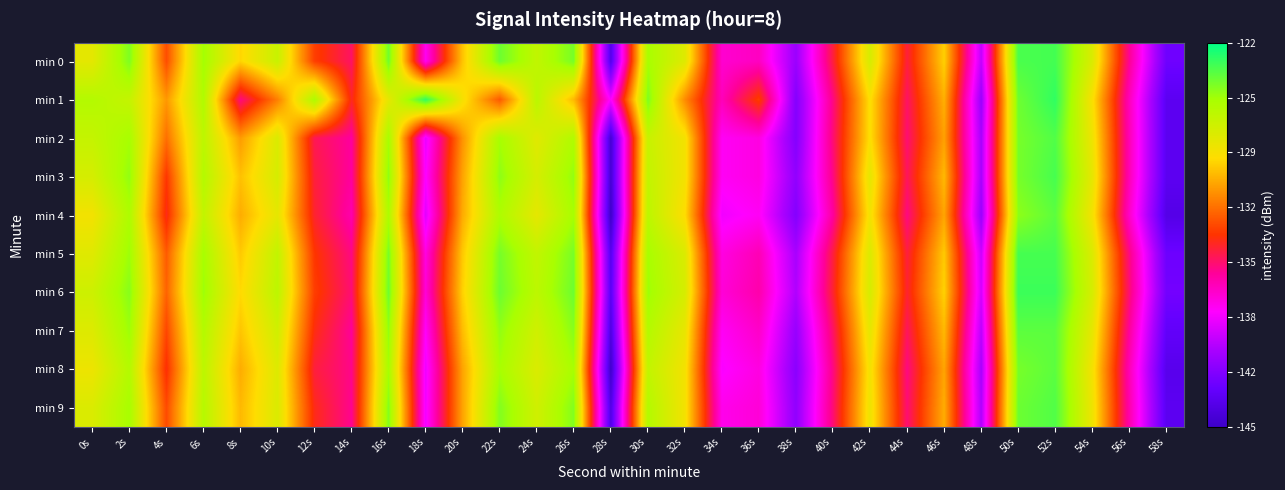

Reading left to right, extract all data points from this chart.

min 0: 0s=-127.8	2s=-124.6	4s=-132.8	6s=-125.3	8s=-129.1	10s=-126.7	12s=-133.2	14s=-135.0	16s=-124.3	18s=-137.8	20s=-129.6	22s=-124.2	24s=-126.4	26s=-124.4	28s=-143.6	30s=-125.5	32s=-127.6	34s=-137.0	36s=-136.7	38s=-140.9	40s=-134.4	42s=-127.2	44s=-134.4	46s=-129.2	48s=-139.7	50s=-123.5	52s=-123.4	54s=-127.4	56s=-135.7	58s=-142.4
min 1: 0s=-125.9	2s=-126.5	4s=-130.8	6s=-125.7	8s=-135.4	10s=-131.4	12s=-125.7	14s=-134.0	16s=-127.9	18s=-123.0	20s=-128.5	22s=-132.5	24s=-126.1	26s=-129.9	28s=-138.2	30s=-124.6	32s=-131.1	34s=-136.5	36s=-133.2	38s=-141.7	40s=-135.4	42s=-128.8	44s=-135.0	46s=-130.1	48s=-140.9	50s=-124.2	52s=-123.0	54s=-128.7	56s=-136.5	58s=-143.2
min 2: 0s=-126.5	2s=-125.4	4s=-131.9	6s=-126.2	8s=-130.7	10s=-127.4	12s=-134.8	14s=-135.9	16s=-125.4	18s=-138.7	20s=-130.9	22s=-125.4	24s=-127.7	26s=-125.8	28s=-144.4	30s=-126.7	32s=-128.4	34s=-137.9	36s=-137.4	38s=-141.7	40s=-135.2	42s=-128.8	44s=-135.2	46s=-130.5	48s=-140.4	50s=-124.4	52s=-123.7	54s=-128.2	56s=-136.4	58s=-143.2
min 3: 0s=-127.2	2s=-125.0	4s=-133.4	6s=-125.9	8s=-129.7	10s=-127.2	12s=-134.4	14s=-135.9	16s=-124.9	18s=-138.2	20s=-130.4	22s=-124.9	24s=-127.2	26s=-125.0	28s=-144.4	30s=-126.4	32s=-128.4	34s=-137.9	36s=-137.4	38s=-141.2	40s=-135.4	42s=-127.9	44s=-134.9	46s=-129.9	48s=-140.4	50s=-124.4	52s=-123.4	54s=-127.9	56s=-136.4	58s=-143.2
min 4: 0s=-128.4	2s=-125.7	4s=-133.9	6s=-126.4	8s=-130.2	10s=-127.9	12s=-134.2	14s=-136.2	16s=-125.7	18s=-138.9	20s=-130.2	22s=-125.7	24s=-127.9	26s=-125.4	28s=-144.9	30s=-126.2	32s=-128.9	34s=-138.4	36s=-137.9	38s=-141.7	40s=-135.9	42s=-128.4	44s=-135.4	46s=-130.4	48s=-140.9	50s=-124.9	52s=-123.9	54s=-128.4	56s=-136.9	58s=-143.7
min 5: 0s=-127.7	2s=-125.2	4s=-132.4	6s=-125.4	8s=-129.4	10s=-126.4	12s=-133.4	14s=-135.4	16s=-124.4	18s=-137.4	20s=-129.4	22s=-124.4	24s=-126.4	26s=-124.4	28s=-143.4	30s=-125.4	32s=-127.4	34s=-137.4	36s=-136.4	38s=-140.4	40s=-134.4	42s=-127.4	44s=-134.4	46s=-129.4	48s=-139.4	50s=-123.4	52s=-123.4	54s=-127.4	56s=-135.4	58s=-142.4
min 6: 0s=-126.9	2s=-124.8	4s=-132.2	6s=-125.2	8s=-129.0	10s=-126.2	12s=-133.2	14s=-135.2	16s=-124.2	18s=-137.2	20s=-129.2	22s=-124.2	24s=-126.2	26s=-124.2	28s=-143.2	30s=-125.2	32s=-127.2	34s=-137.2	36s=-136.2	38s=-140.2	40s=-134.2	42s=-127.2	44s=-134.2	46s=-129.2	48s=-139.2	50s=-123.2	52s=-123.2	54s=-127.2	56s=-135.2	58s=-142.2
min 7: 0s=-127.5	2s=-125.2	4s=-133.0	6s=-125.9	8s=-129.5	10s=-127.0	12s=-133.8	14s=-135.8	16s=-125.0	18s=-138.0	20s=-129.8	22s=-125.0	24s=-127.0	26s=-124.8	28s=-143.9	30s=-125.9	32s=-128.0	34s=-137.9	36s=-136.9	38s=-141.0	40s=-135.0	42s=-127.9	44s=-134.9	46s=-129.9	48s=-139.9	50s=-123.9	52s=-123.9	54s=-127.9	56s=-135.9	58s=-142.9
min 8: 0s=-128.2	2s=-125.9	4s=-133.7	6s=-126.2	8s=-130.2	10s=-127.5	12s=-134.4	14s=-135.5	16s=-125.4	18s=-138.5	20s=-130.4	22s=-125.4	24s=-127.4	26s=-125.4	28s=-144.8	30s=-126.4	32s=-128.4	34s=-138.2	36s=-137.4	38s=-141.4	40s=-135.4	42s=-128.4	44s=-135.4	46s=-130.4	48s=-140.4	50s=-124.4	52s=-123.9	54s=-128.4	56s=-136.4	58s=-143.4
min 9: 0s=-127.4	2s=-125.4	4s=-132.9	6s=-126.0	8s=-129.9	10s=-127.4	12s=-133.9	14s=-135.7	16s=-124.7	18s=-138.4	20s=-130.4	22s=-124.7	24s=-127.0	26s=-124.7	28s=-143.8	30s=-125.9	32s=-128.4	34s=-137.7	36s=-137.2	38s=-141.2	40s=-135.2	42s=-128.2	44s=-135.2	46s=-130.2	48s=-140.2	50s=-124.2	52s=-123.7	54s=-128.2	56s=-136.2	58s=-143.2